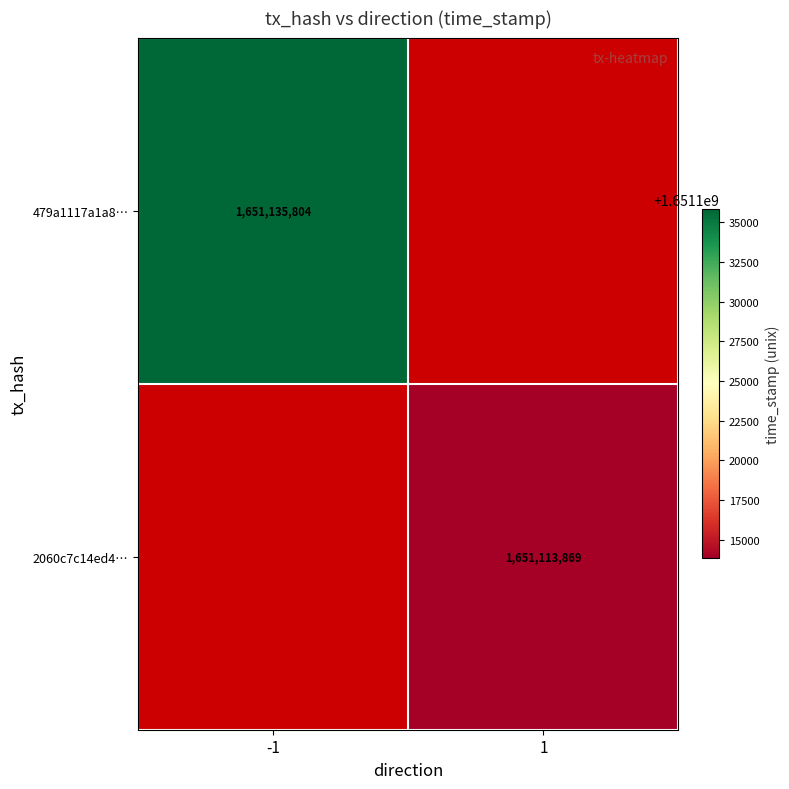

True or false: 2060c7c14ed4… has a value of 1651113869 at 1.

True